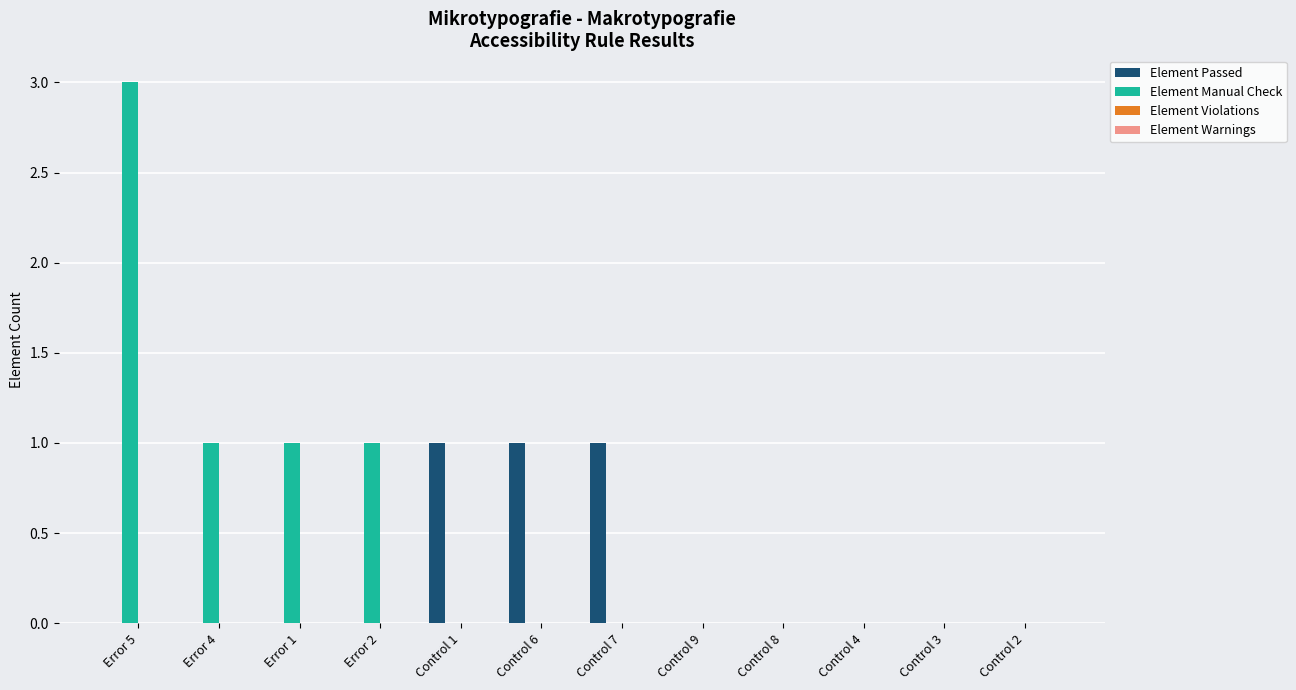

How many groups of bars are there?

12